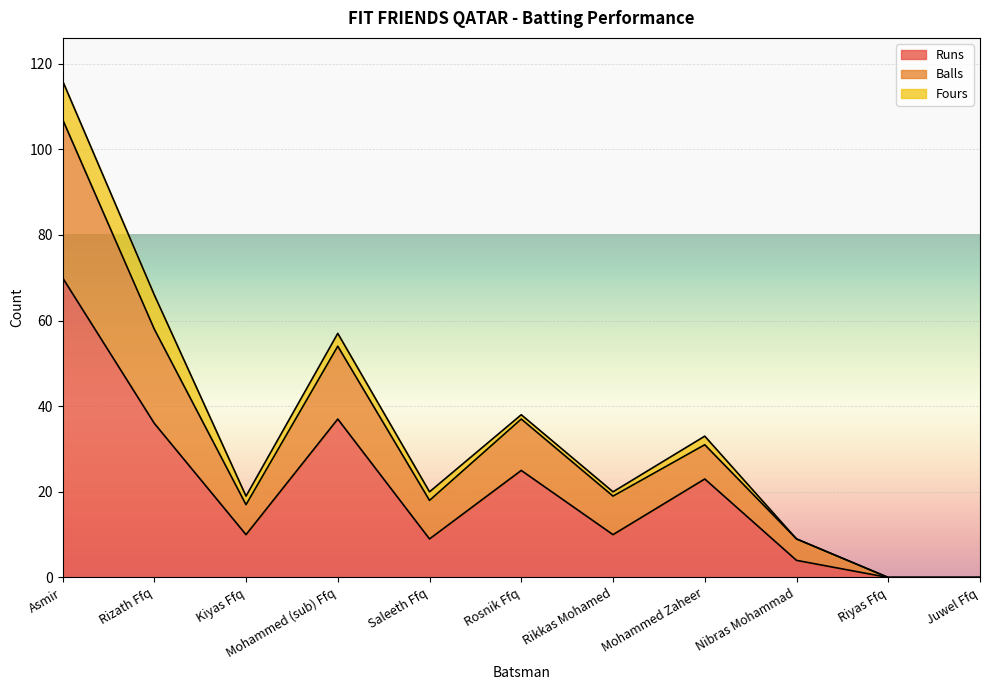

True or false: Runs and Balls cross at least once.

False